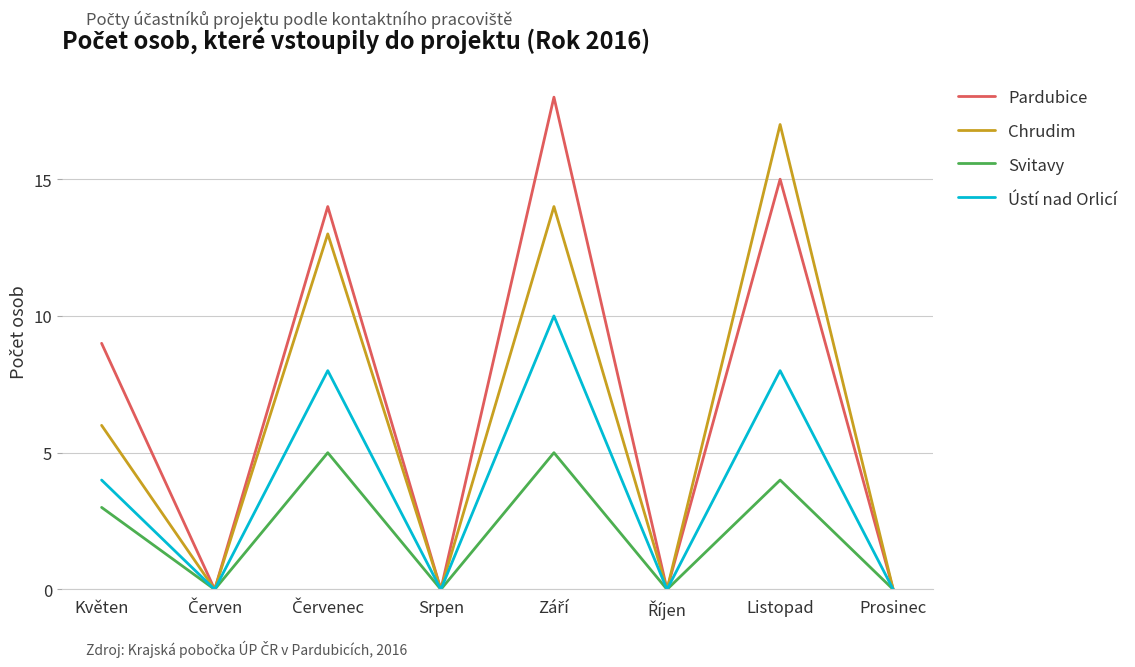

What is the maximum value shown in the chart?

18